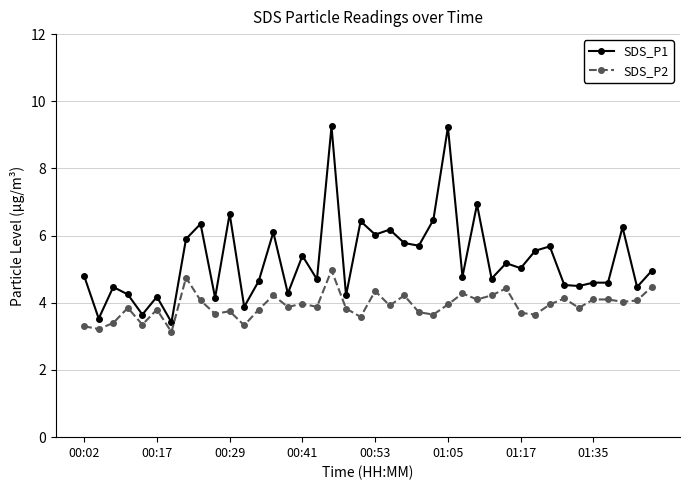

Which series has the largest range (max minus min)?

SDS_P1